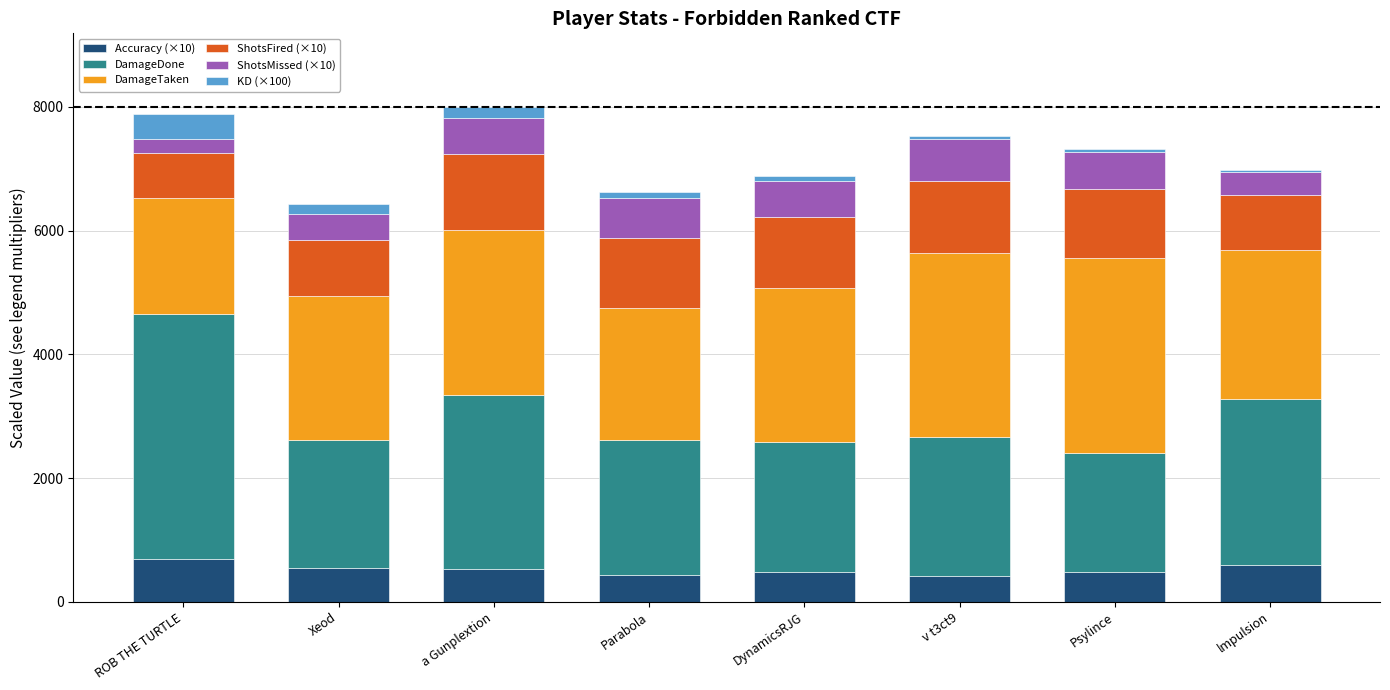

What is the sum of all Accuracy (×10) values?

4168.8